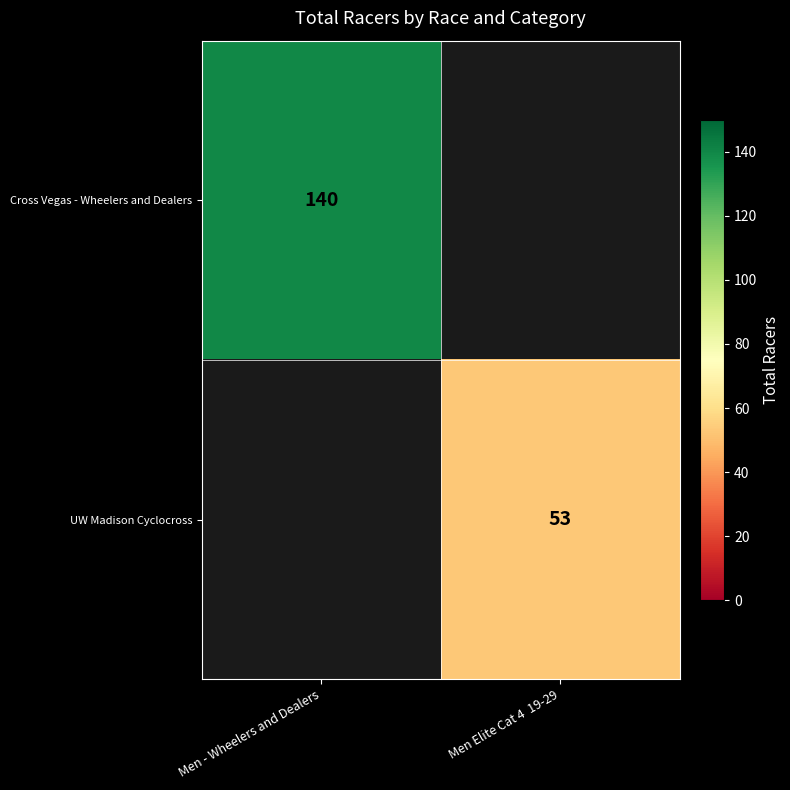

The Cross Vegas - Wheelers and Dealers series shows 140 at Men - Wheelers and Dealers. True or false?

True